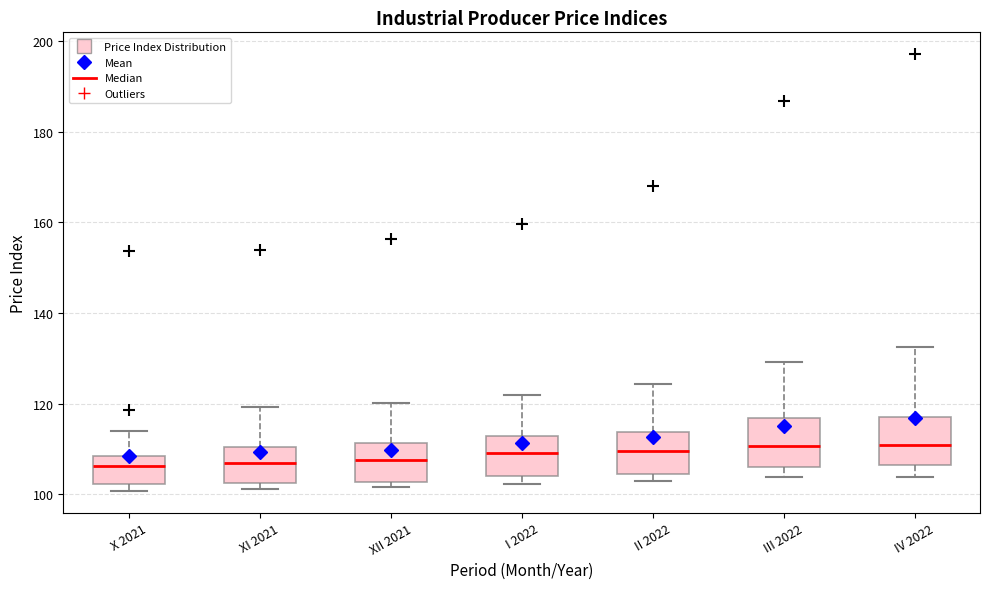

Reading left to right, read every box against the y-axis: the position of its median line, the range the box covers, and the ends of its whiskers. The values are not printed on the chart, so give them approximately, as read against the axis.

X 2021: median 106, box 102 to 108, whiskers 100 to 114
XI 2021: median 108, box 102 to 110, whiskers 102 (just below the box's lower edge) to 120
XII 2021: median 108, box 102 to 112, whiskers 102 (just below the box's lower edge) to 120
I 2022: median 110, box 104 to 112, whiskers 102 to 122
II 2022: median 110, box 104 to 114, whiskers 102 to 124
III 2022: median 110, box 106 to 116, whiskers 104 to 130
IV 2022: median 110, box 106 to 118, whiskers 104 to 132